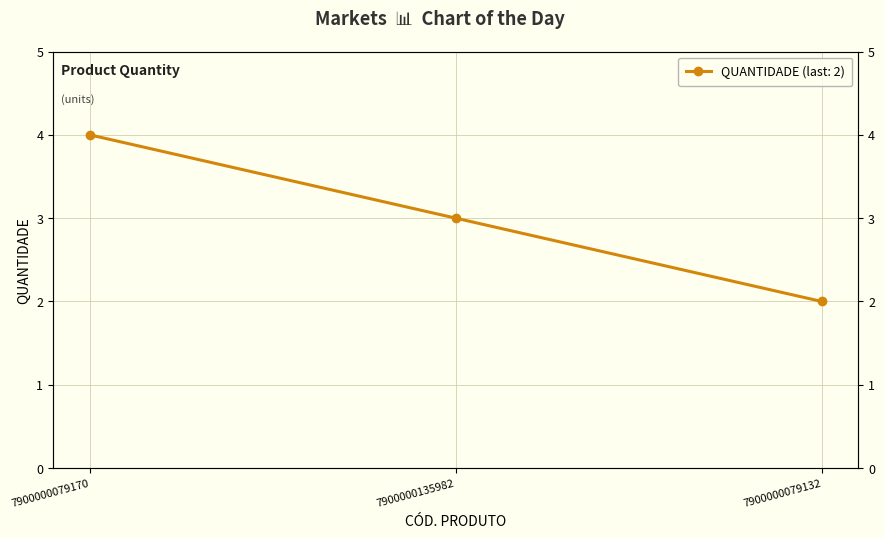

The value at 7900000079170 is 2. True or false?

False